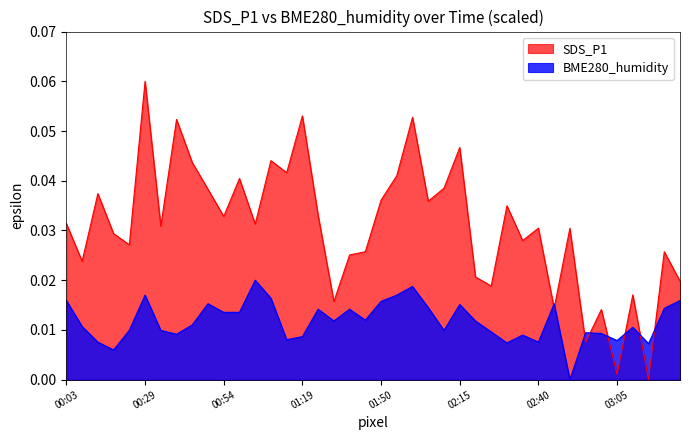

What are all the series names shown in the legend?

SDS_P1, BME280_humidity